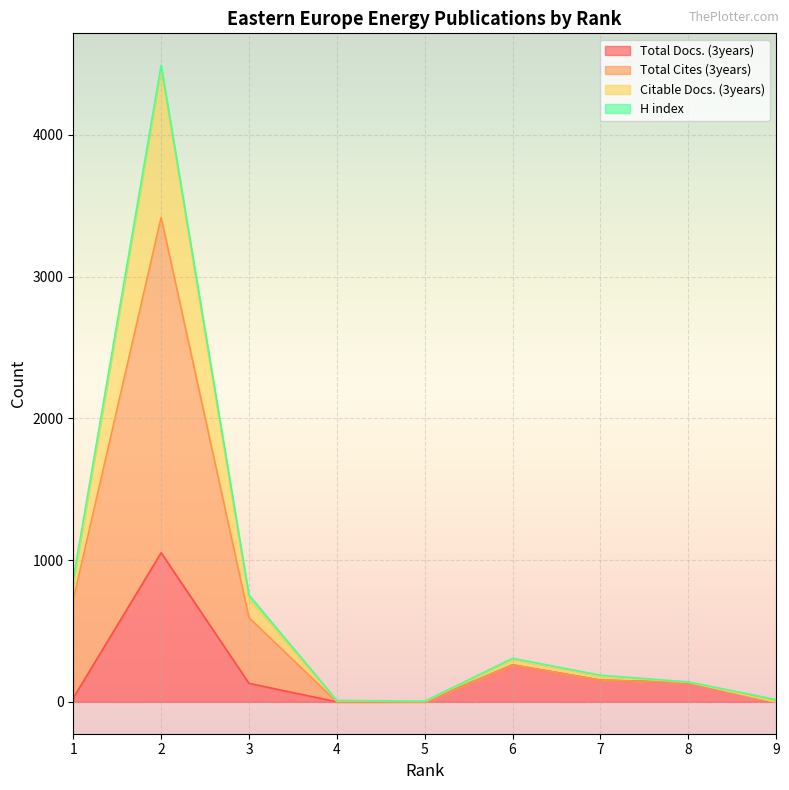

The Total Docs. (3years) series shows -356 at 4. True or false?

False